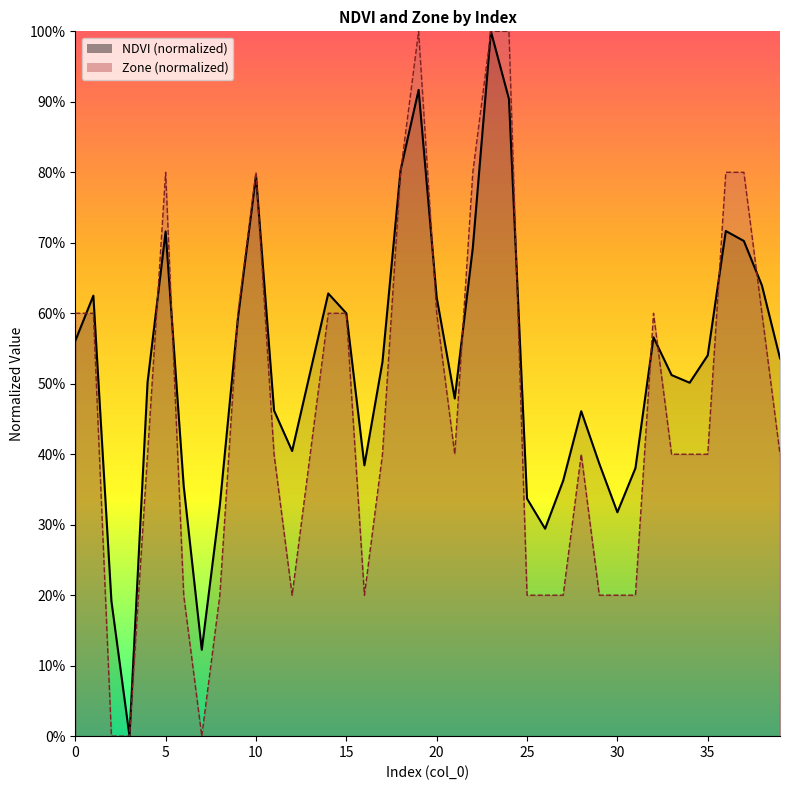

Reading left to right, extract all data points from this chart.

NDVI: 0=0.6	1=0.6	2=0.2	3=0.0	4=0.5	5=0.7	6=0.4	7=0.1	8=0.3	9=0.6	10=0.8	11=0.5	12=0.4	13=0.5	14=0.6	15=0.6	16=0.4	17=0.5	18=0.8	19=0.9	20=0.6	21=0.5	22=0.7	23=1.0	24=0.9	25=0.3	26=0.3	27=0.4	28=0.5	29=0.4	30=0.3	31=0.4	32=0.6	33=0.5	34=0.5	35=0.5	36=0.7	37=0.7	38=0.6	39=0.5
Zone: 0=0.6	1=0.6	2=0.0	3=0.0	4=0.4	5=0.8	6=0.2	7=0.0	8=0.2	9=0.6	10=0.8	11=0.4	12=0.2	13=0.4	14=0.6	15=0.6	16=0.2	17=0.4	18=0.8	19=1.0	20=0.6	21=0.4	22=0.8	23=1.0	24=1.0	25=0.2	26=0.2	27=0.2	28=0.4	29=0.2	30=0.2	31=0.2	32=0.6	33=0.4	34=0.4	35=0.4	36=0.8	37=0.8	38=0.6	39=0.4